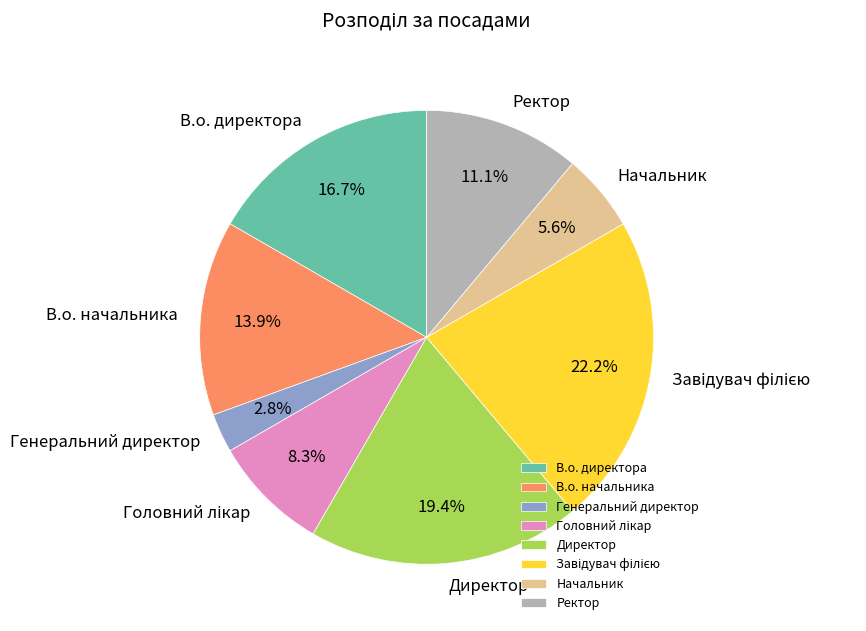

Does В.о. начальника represent more than half of the total?

No